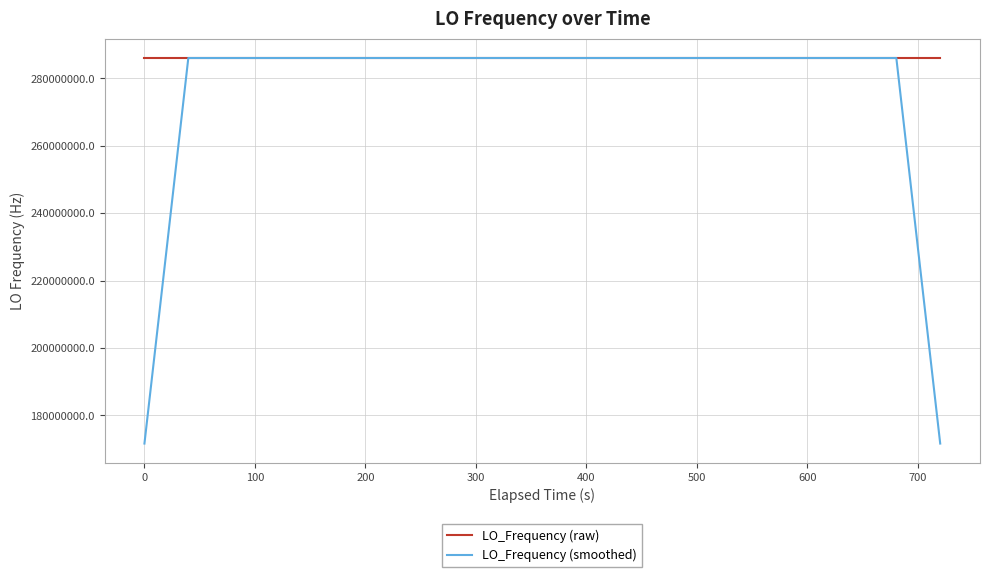

Which series has the largest total across all categories?

LO_Frequency (raw)